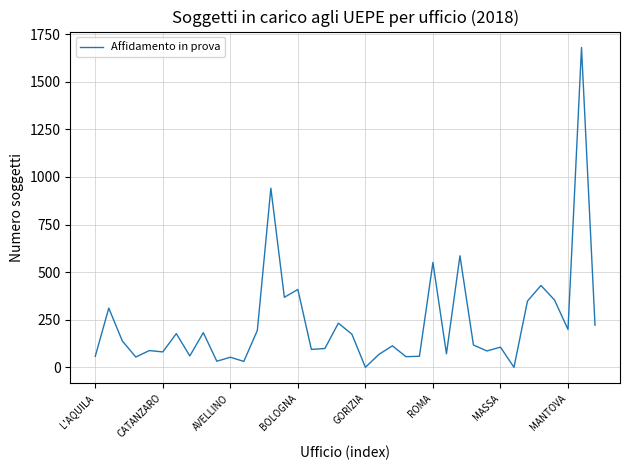

What is the maximum value shown in the chart?

1680